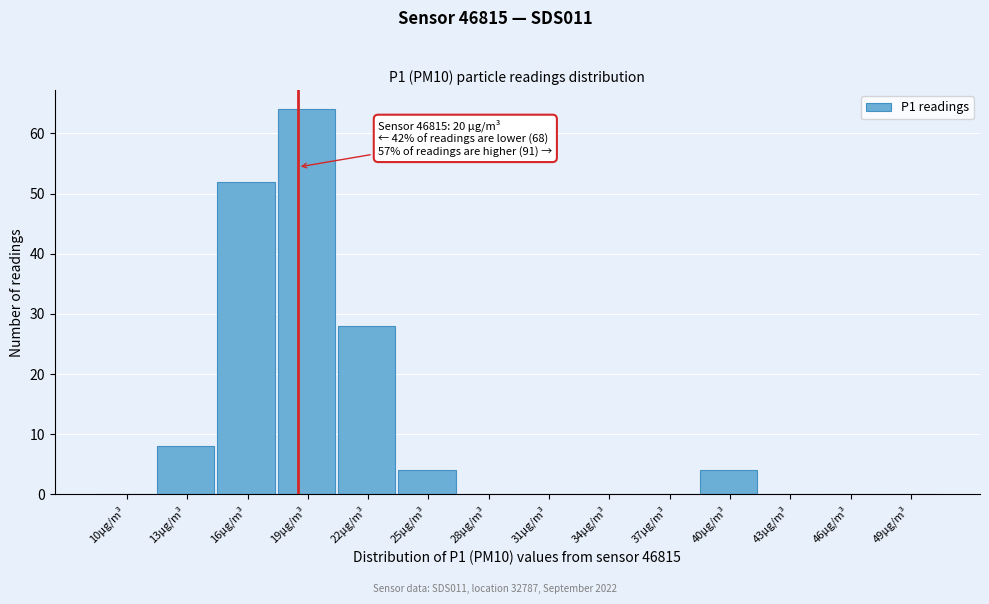

Reading right to left, extract all data points from this chart.

49µg/m³=0	46µg/m³=0	43µg/m³=0	40µg/m³=4	37µg/m³=0	34µg/m³=0	31µg/m³=0	28µg/m³=0	25µg/m³=4	22µg/m³=28	19µg/m³=64	16µg/m³=52	13µg/m³=8	10µg/m³=0